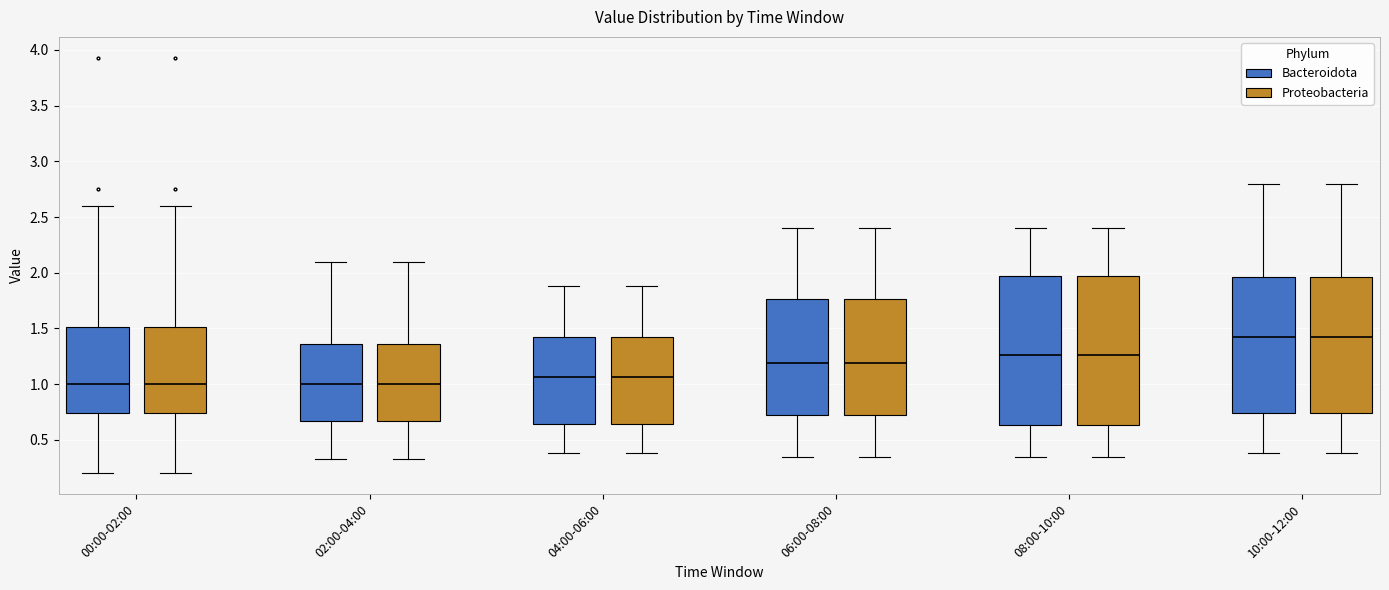

Reading left to right, read every box against the y-axis: the position of its median line, the range the box covers, and the ends of its whiskers. The values are not printed on the chart, so give them approximately, as read against the axis.

00:00-02:00 (Bacteroidota): median 1.00, box 0.75 to 1.50, whiskers 0.20 to 2.60
00:00-02:00 (Proteobacteria): median 1.00, box 0.75 to 1.50, whiskers 0.20 to 2.60
02:00-04:00 (Bacteroidota): median 1.00, box 0.65 to 1.35, whiskers 0.35 to 2.10
02:00-04:00 (Proteobacteria): median 1.00, box 0.65 to 1.35, whiskers 0.35 to 2.10
04:00-06:00 (Bacteroidota): median 1.05, box 0.65 to 1.45, whiskers 0.40 to 1.90
04:00-06:00 (Proteobacteria): median 1.05, box 0.65 to 1.45, whiskers 0.40 to 1.90
06:00-08:00 (Bacteroidota): median 1.20, box 0.70 to 1.75, whiskers 0.35 to 2.40
06:00-08:00 (Proteobacteria): median 1.20, box 0.70 to 1.75, whiskers 0.35 to 2.40
08:00-10:00 (Bacteroidota): median 1.25, box 0.65 to 2.00, whiskers 0.35 to 2.40
08:00-10:00 (Proteobacteria): median 1.25, box 0.65 to 2.00, whiskers 0.35 to 2.40
10:00-12:00 (Bacteroidota): median 1.45, box 0.75 to 1.95, whiskers 0.40 to 2.80
10:00-12:00 (Proteobacteria): median 1.45, box 0.75 to 1.95, whiskers 0.40 to 2.80